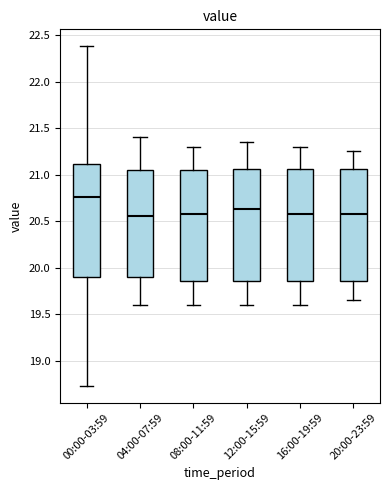

Reading left to right, read every box against the y-axis: the position of its median line, the range the box covers, and the ends of its whiskers. The values are not printed on the chart, so give them approximately, as read against the axis.

00:00-03:59: median 20.75, box 19.90 to 21.10, whiskers 18.75 to 22.40
04:00-07:59: median 20.55, box 19.90 to 21.05, whiskers 19.60 to 21.40
08:00-11:59: median 20.60, box 19.85 to 21.05, whiskers 19.60 to 21.30
12:00-15:59: median 20.65, box 19.85 to 21.05, whiskers 19.60 to 21.35
16:00-19:59: median 20.60, box 19.85 to 21.05, whiskers 19.60 to 21.30
20:00-23:59: median 20.60, box 19.85 to 21.05, whiskers 19.65 to 21.25